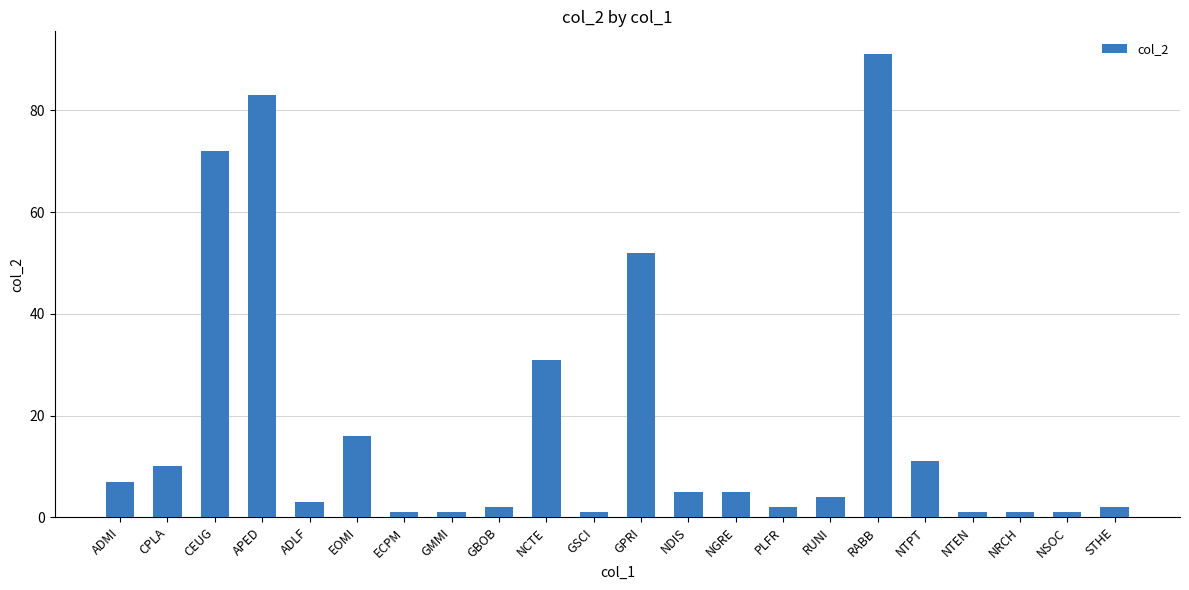

Is it true that the value at RUNI is 4?

True